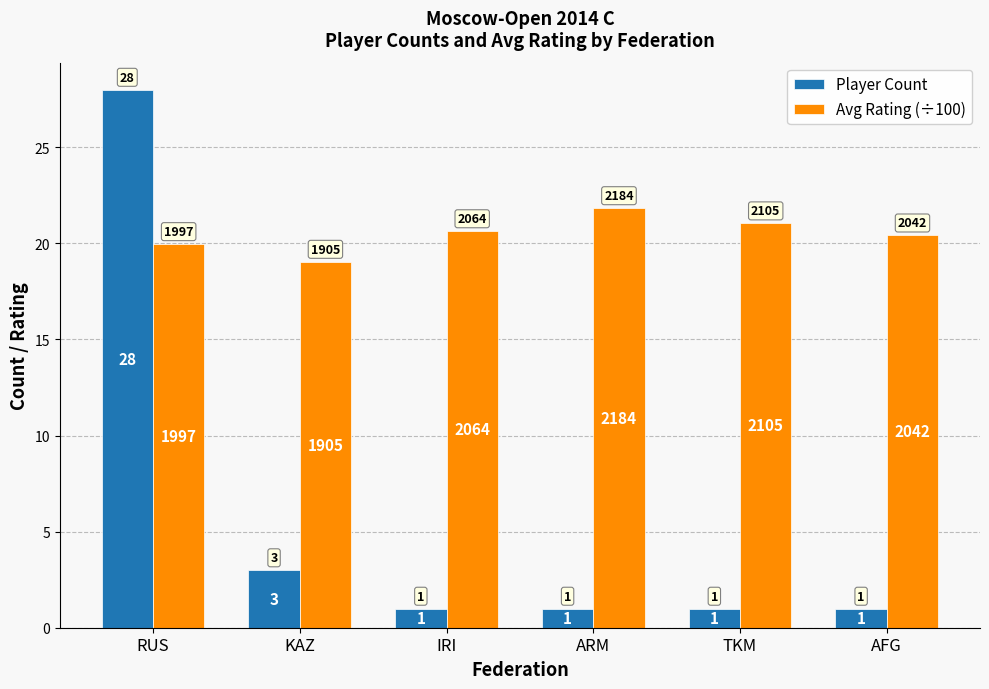

What is the smallest value displayed?

1.0